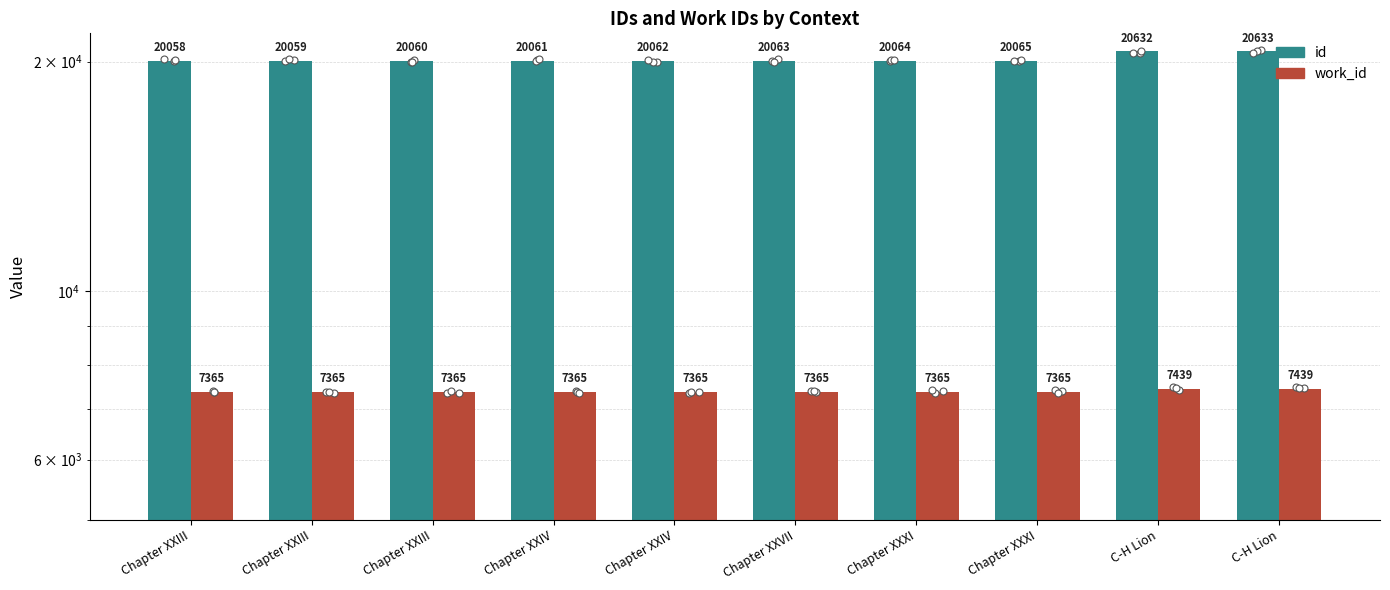

Rank the categories by work_id value from lowest to highest.

Chapter XXIII, Chapter XXIII, Chapter XXIII, Chapter XXIV, Chapter XXIV, Chapter XXVII, Chapter XXXI, Chapter XXXI, C-H Lion, C-H Lion